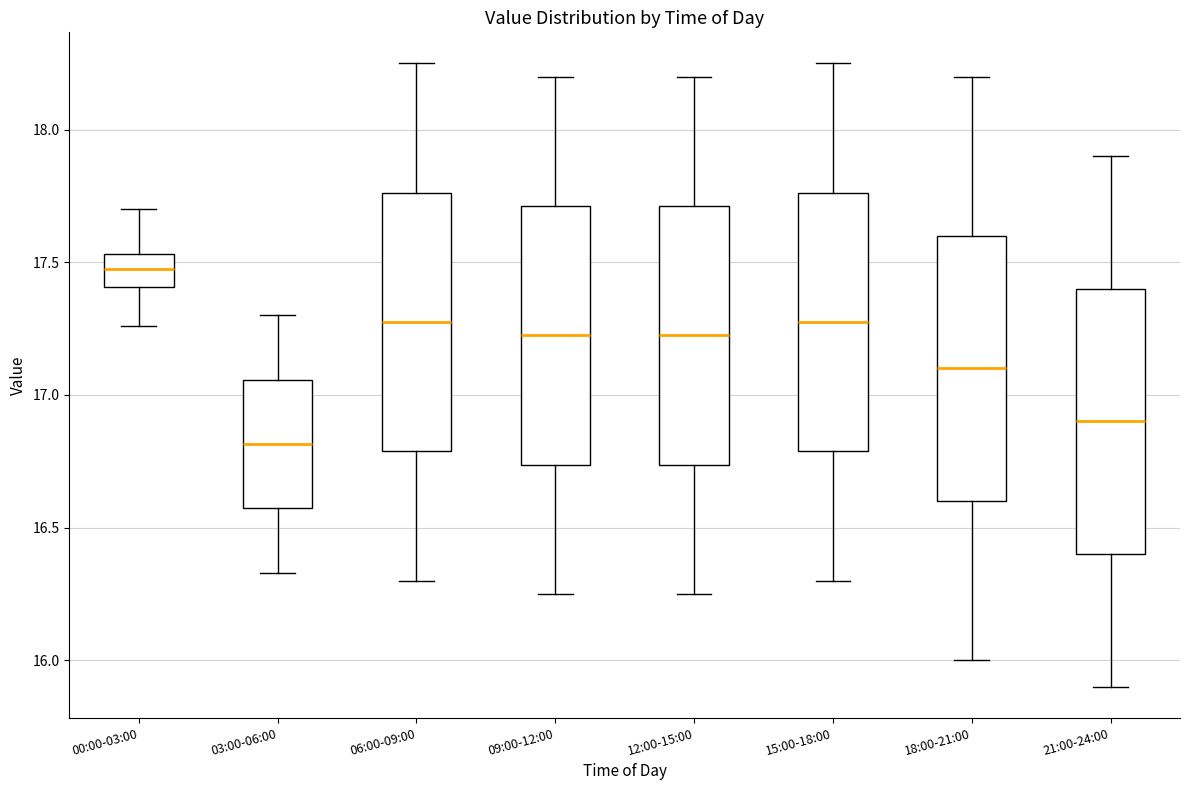

Reading left to right, read every box against the y-axis: the position of its median line, the range the box covers, and the ends of its whiskers. The values are not printed on the chart, so give them approximately, as read against the axis.

00:00-03:00: median 17.50, box 17.40 to 17.55, whiskers 17.25 to 17.70
03:00-06:00: median 16.80, box 16.55 to 17.05, whiskers 16.35 to 17.30
06:00-09:00: median 17.30, box 16.80 to 17.75, whiskers 16.30 to 18.25
09:00-12:00: median 17.25, box 16.75 to 17.70, whiskers 16.25 to 18.20
12:00-15:00: median 17.25, box 16.75 to 17.70, whiskers 16.25 to 18.20
15:00-18:00: median 17.30, box 16.80 to 17.75, whiskers 16.30 to 18.25
18:00-21:00: median 17.10, box 16.60 to 17.60, whiskers 16.00 to 18.20
21:00-24:00: median 16.90, box 16.40 to 17.40, whiskers 15.90 to 17.90